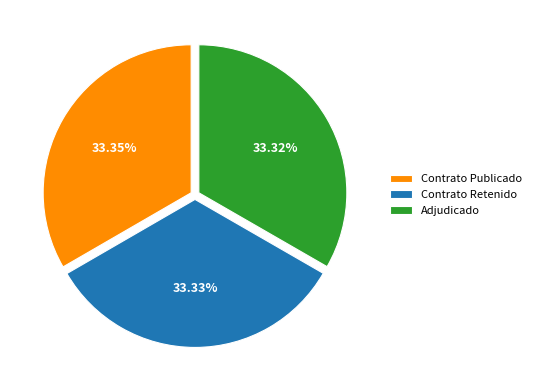

What is the ratio of the value at Adjudicado to the value at Contrato Publicado?

1.0